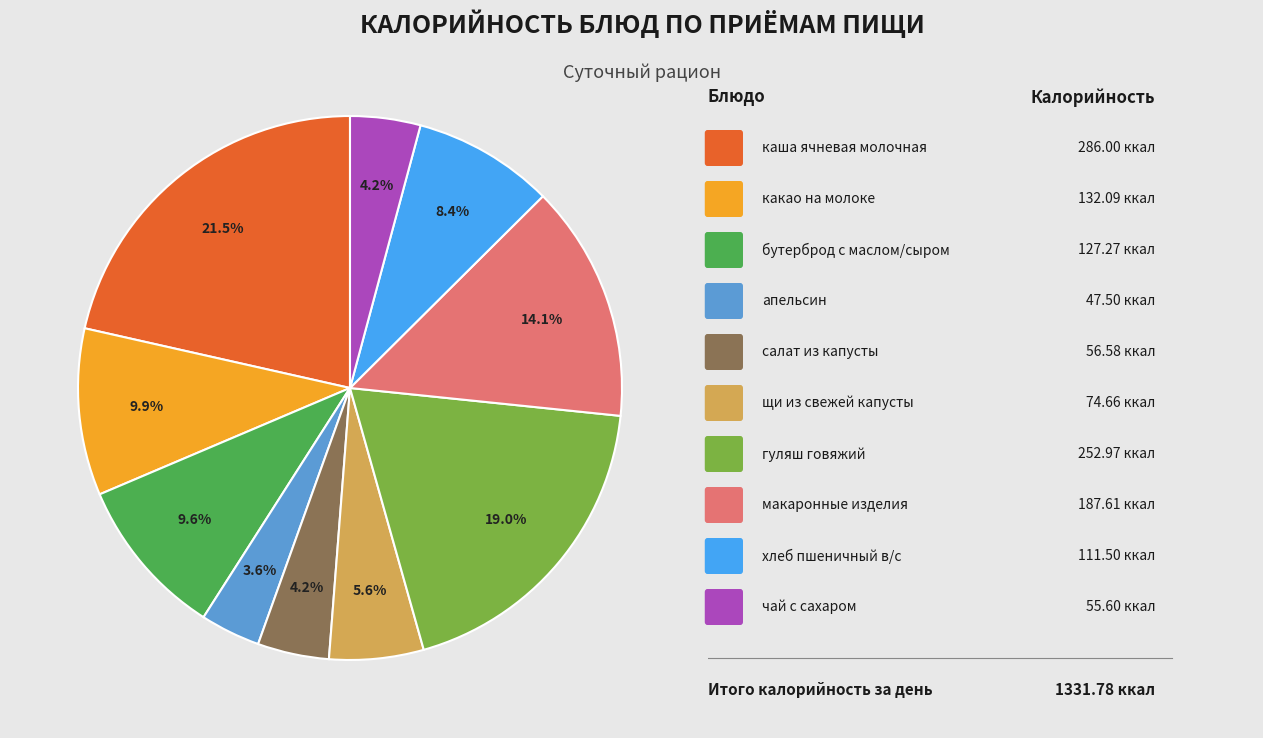

Is there a majority slice in this chart?

No